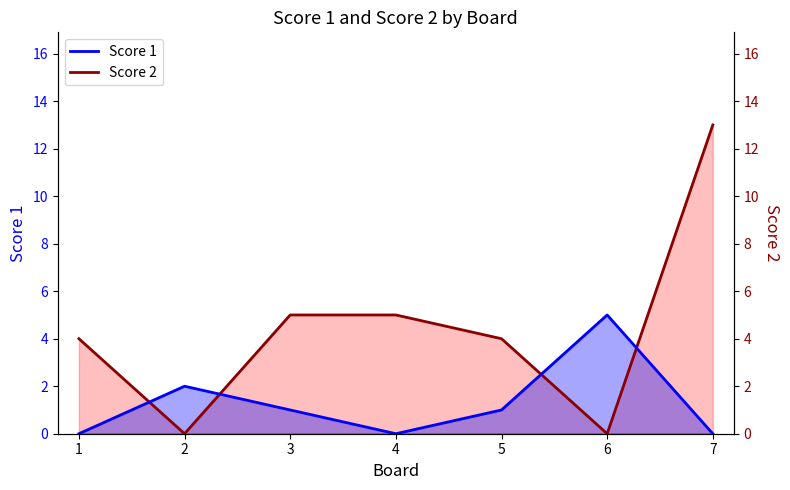

In Score 1, how many points are lower than both neighbors (excluding endpoints)?

1